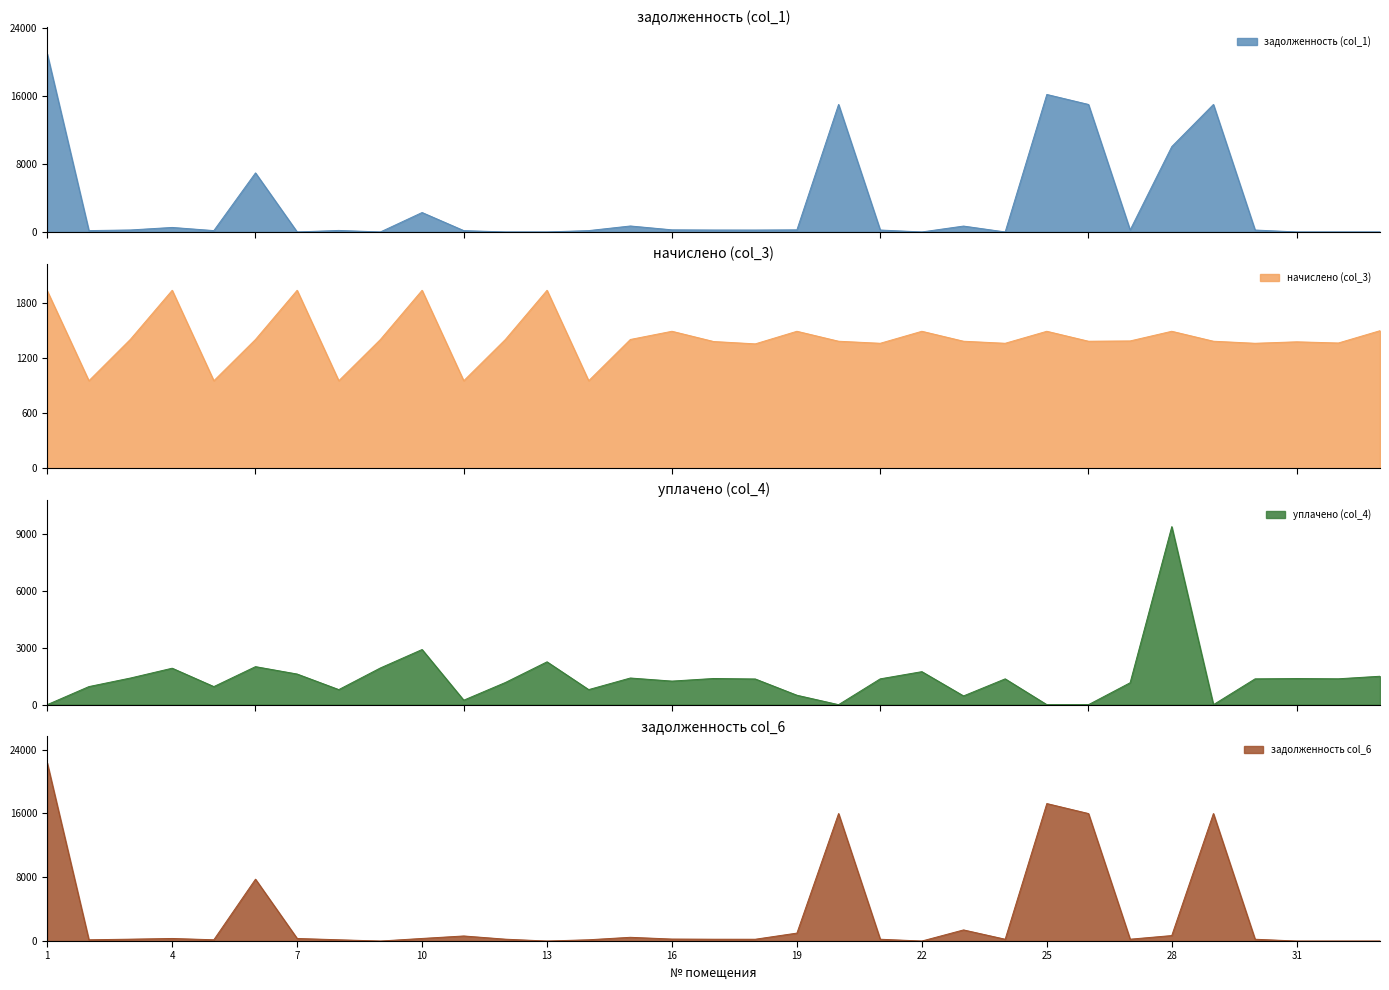

What is the greatest value displayed?

22322.1